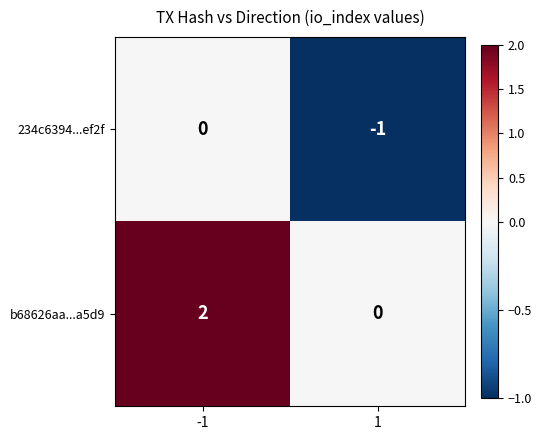

Rank the series at -1 from lowest to highest value.

234c6394...ef2f, b68626aa...a5d9